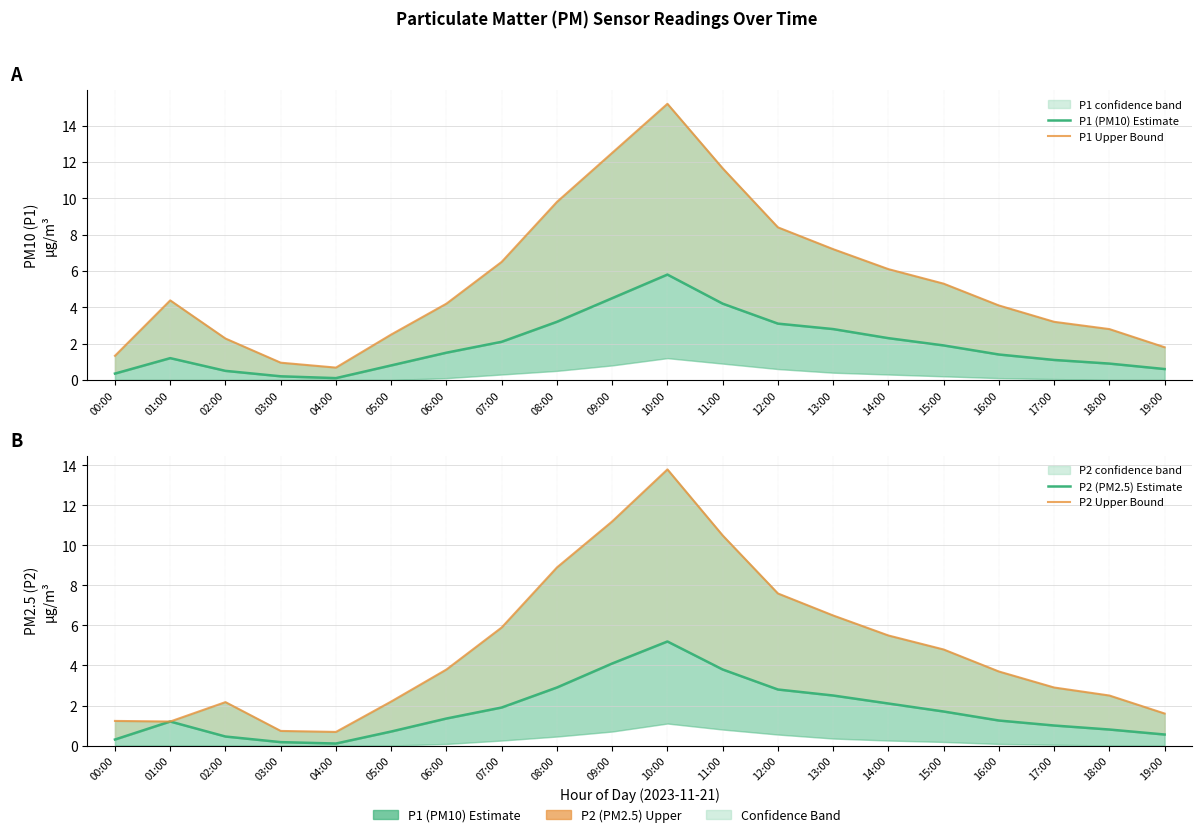

What is the label of the 20th point from the right?

00:00